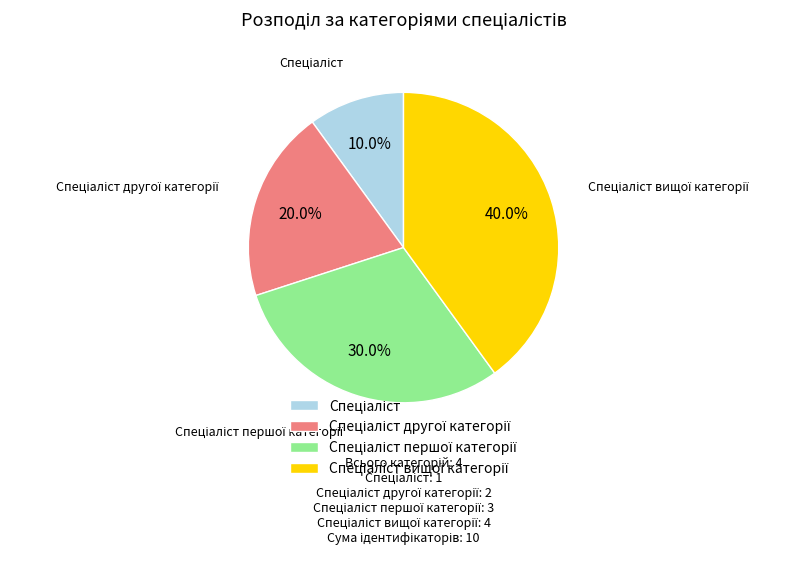

Is there a majority slice in this chart?

No